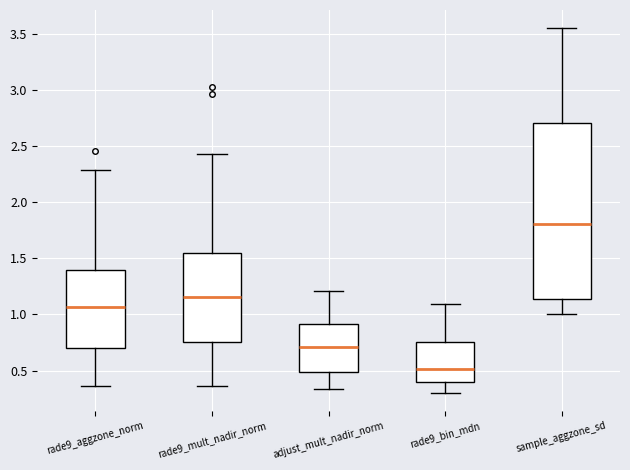

Which box is the tallest, from its lower edge to its upper edge?

sample_aggzone_sd